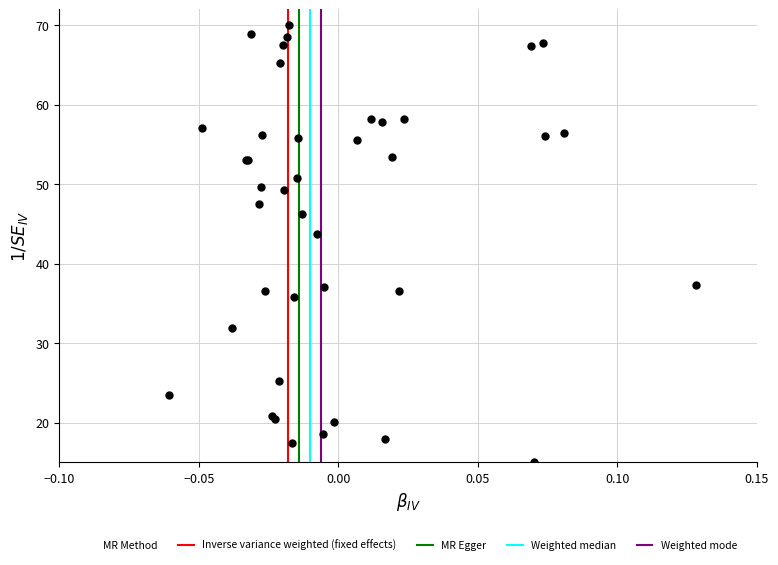

What Y value in the scatter plot is closest to 42?

43.7